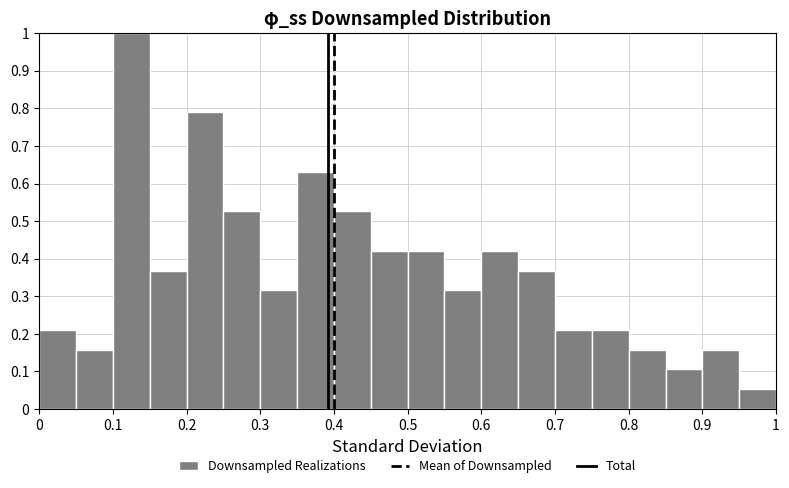

How tall is the bar that spans 0.80 to 0.85 on the x-axis? The values are not printed on the chart, so give them approximately, as read against the axis.

0.16